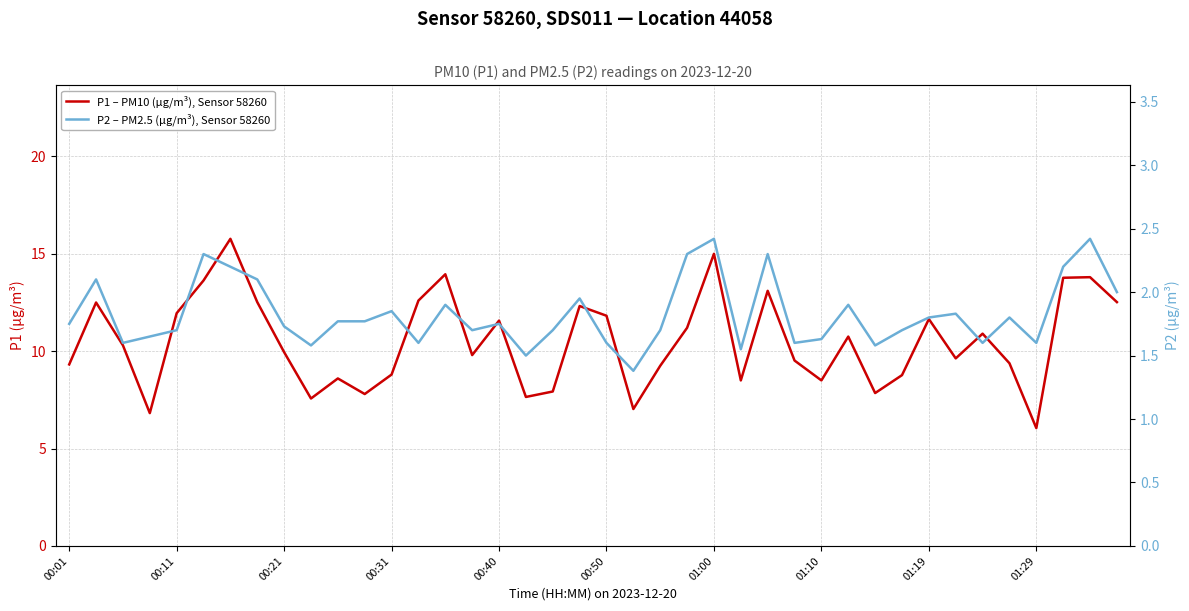

List the series in order of their peak value, lowest first.

P2 – PM2.5 (µg/m³), Sensor 58260, P1 – PM10 (µg/m³), Sensor 58260